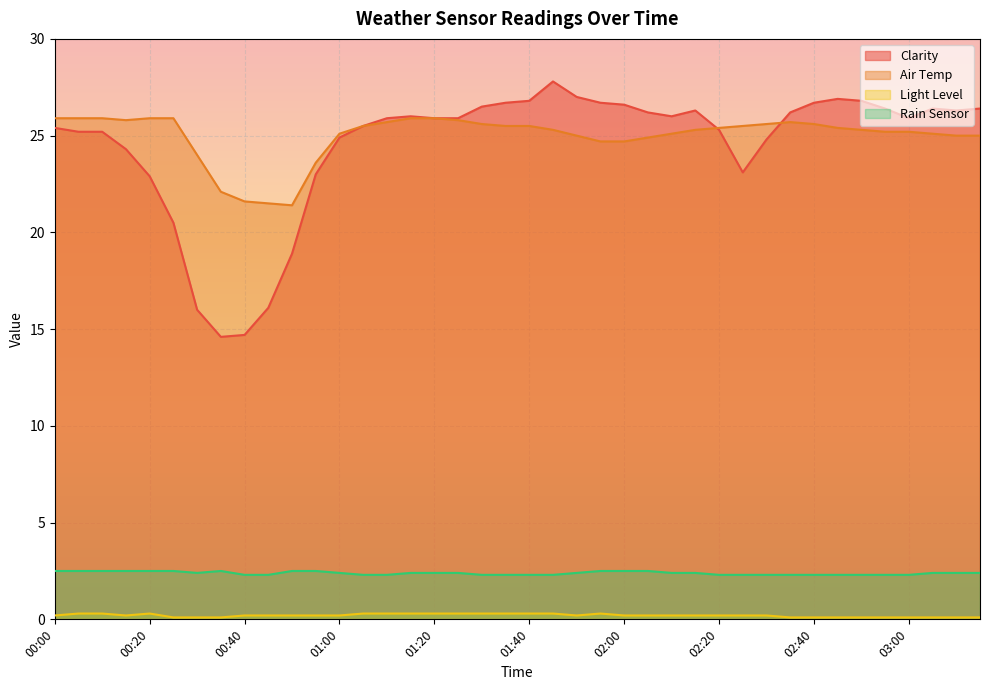

How many lines are shown in the chart?

4